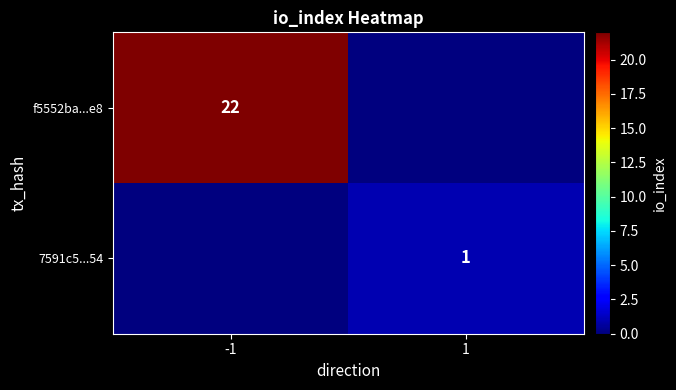

Is it true that 7591c5...54 equals 0 at 1?

False